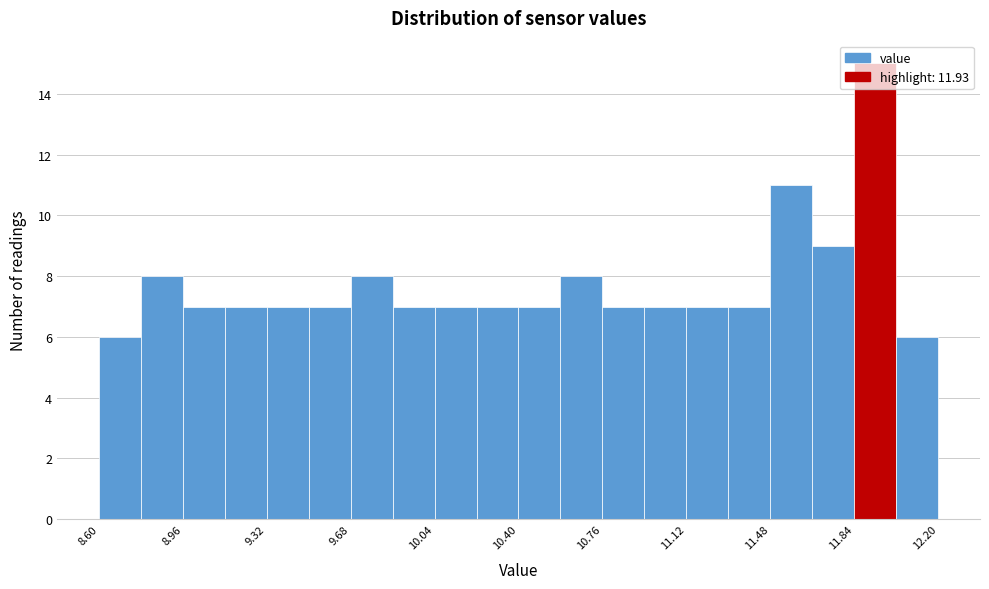

Around what value on the x-axis is the tallest bar? Give the approximate position of its centre, as read against the axis.

11.95